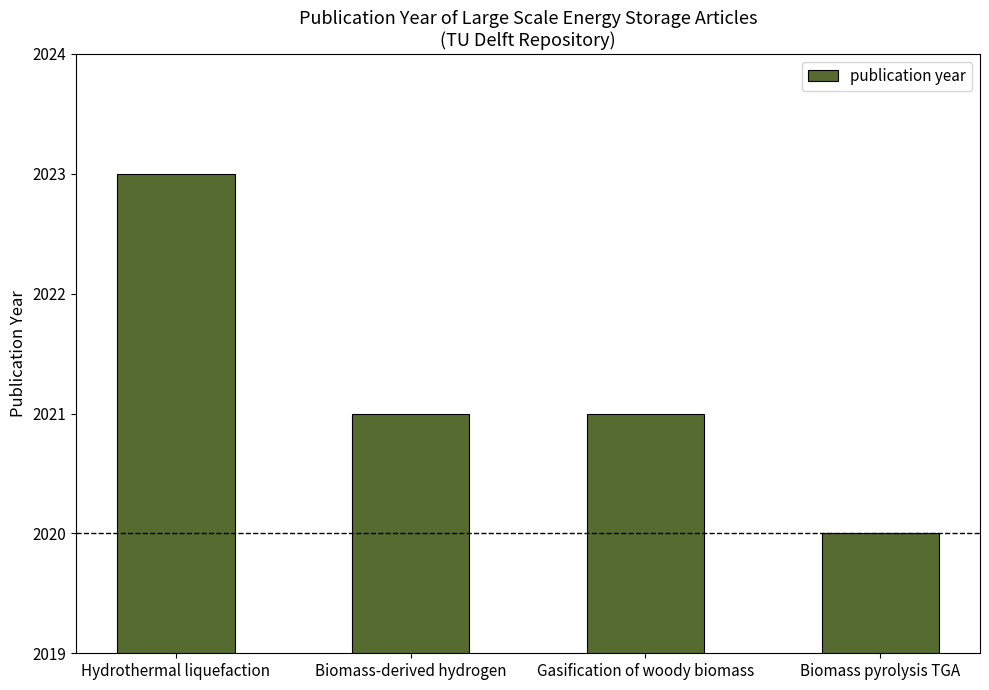

Which category has the highest value across all series?

Hydrothermal liquefaction